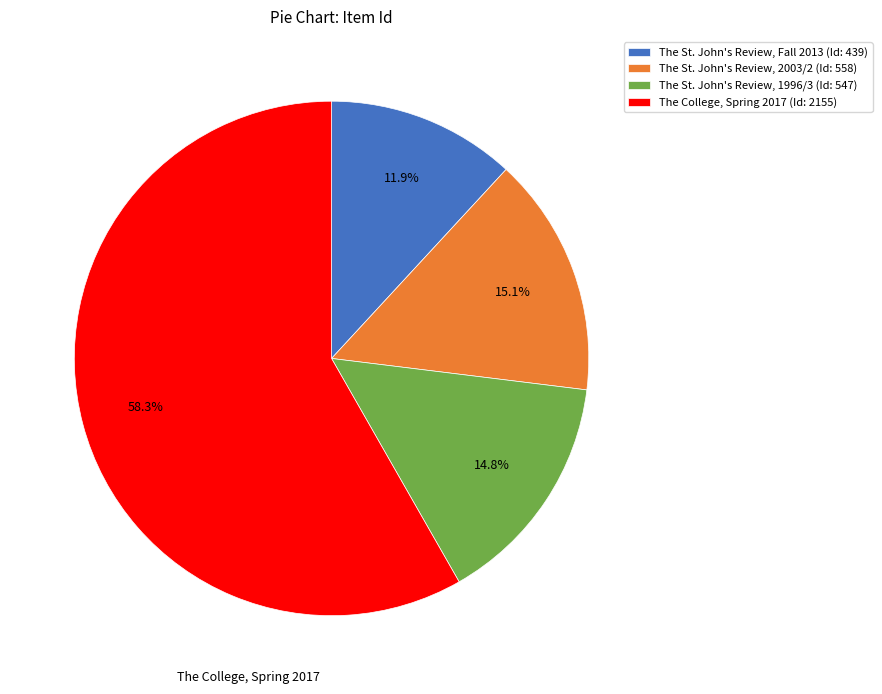

What is the ratio of the value at The St. John's Review, 2003/2 (Id: 558) to the value at The St. John's Review, 1996/3 (Id: 547)?

1.0